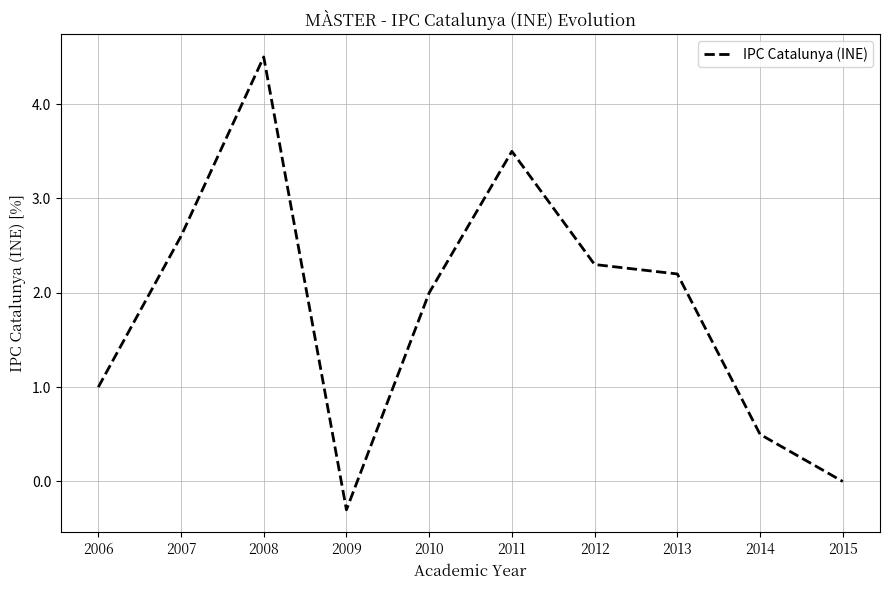

True or false: the data shows 0.5 at 2014.

True